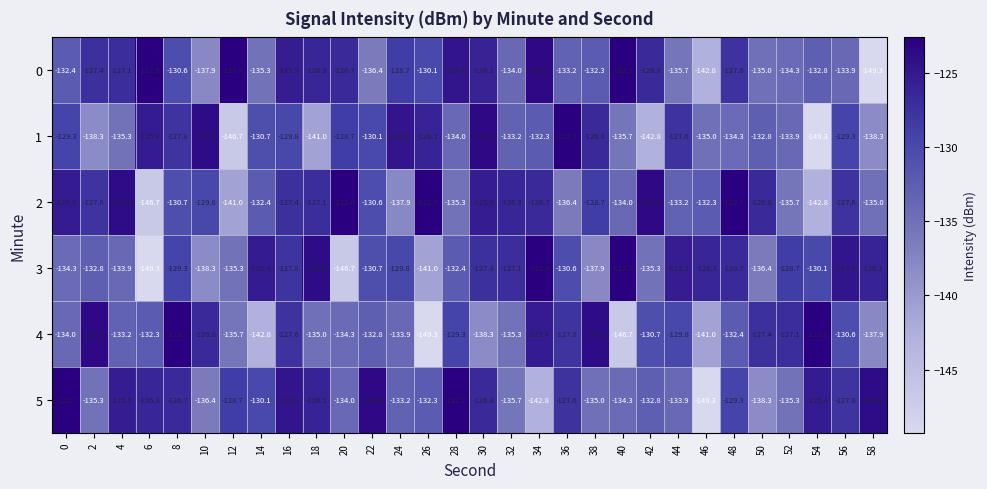

What is the maximum value shown in the chart?

-122.6